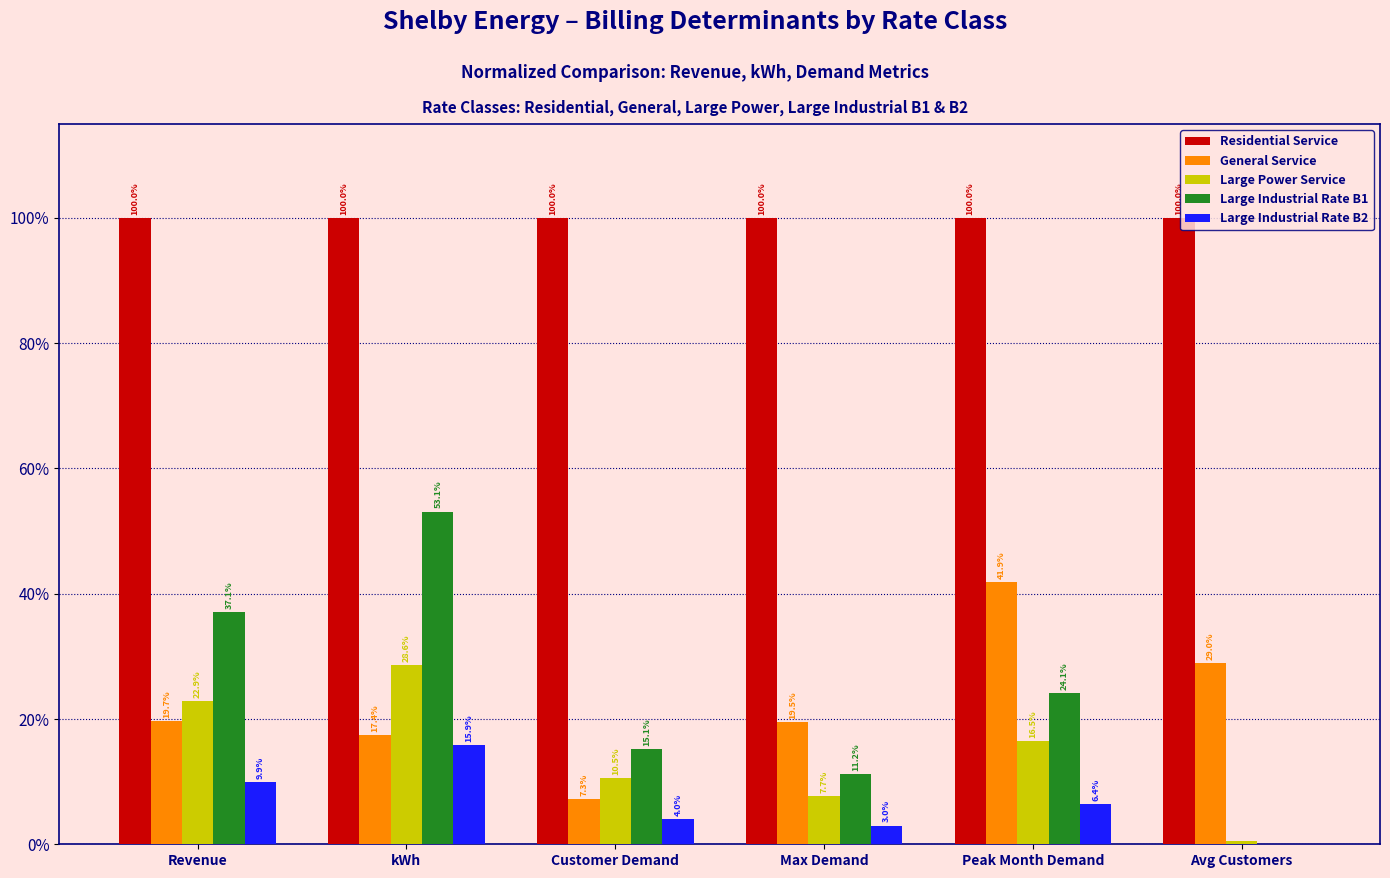

What is the sum of the Residential Service values at Peak Month Demand and Avg Customers?

200.0